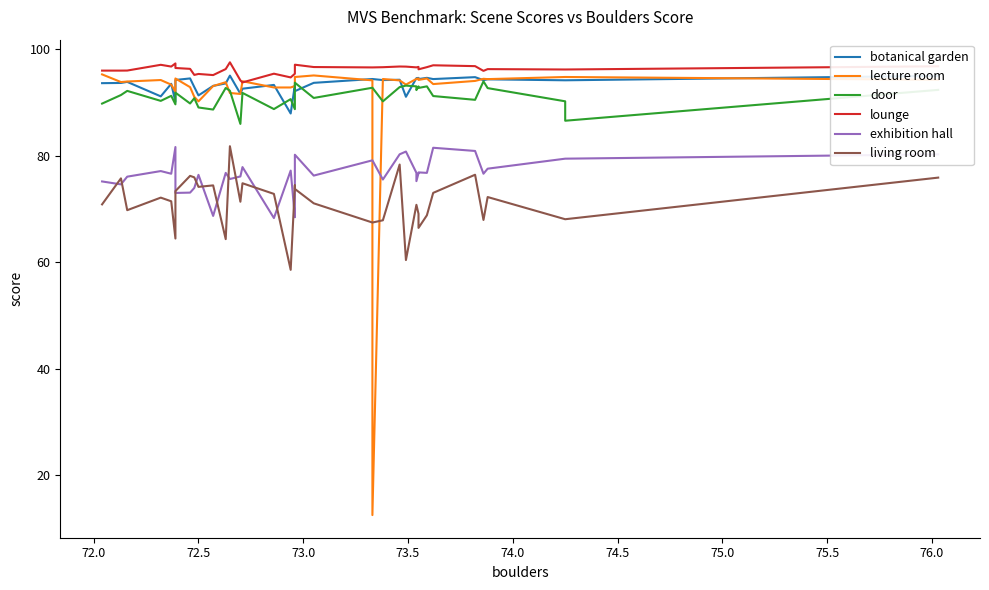

The door series shows 123.1 at 15. True or false?

False